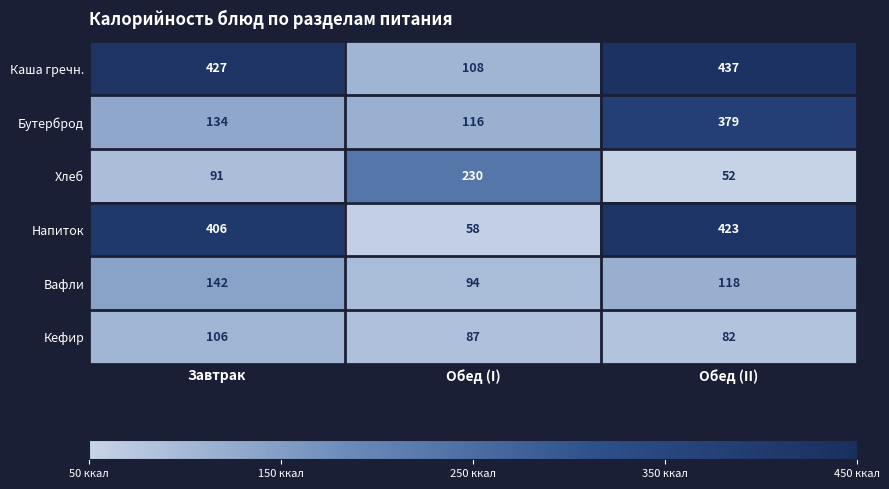

Which label corresponds to the smallest value in the chart?

Обед (II)